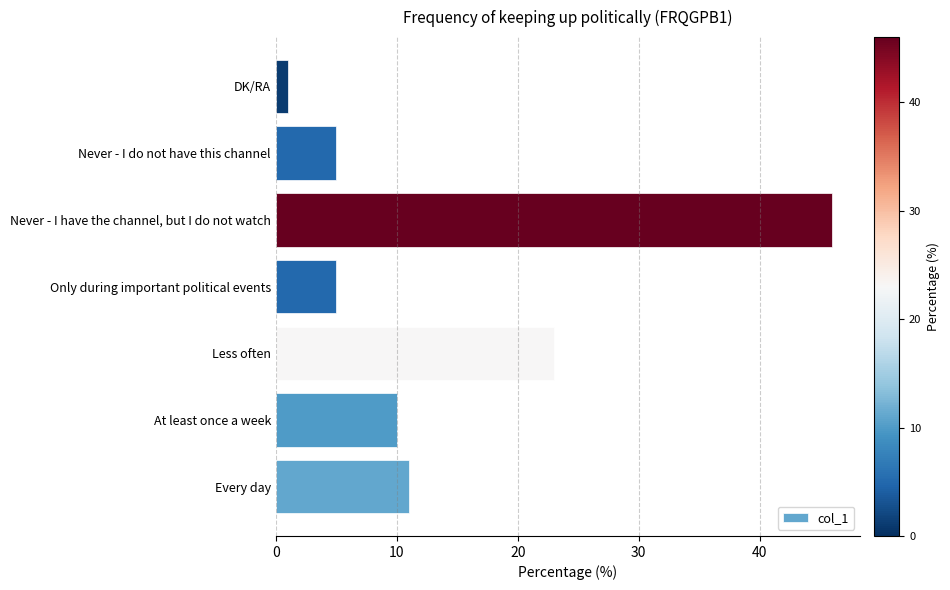

What is the maximum value shown in the chart?

46